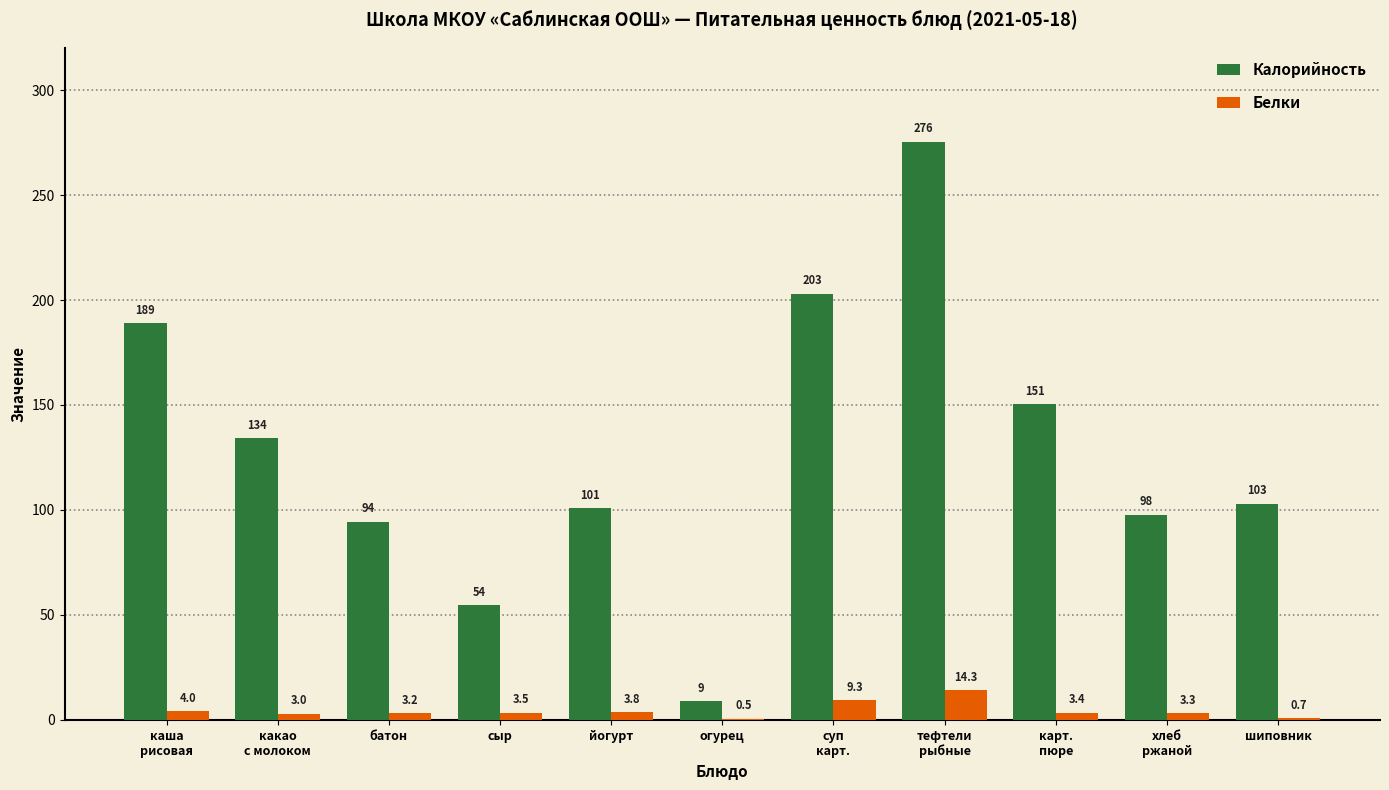

The value of Белки at батон is 3.2. True or false?

True